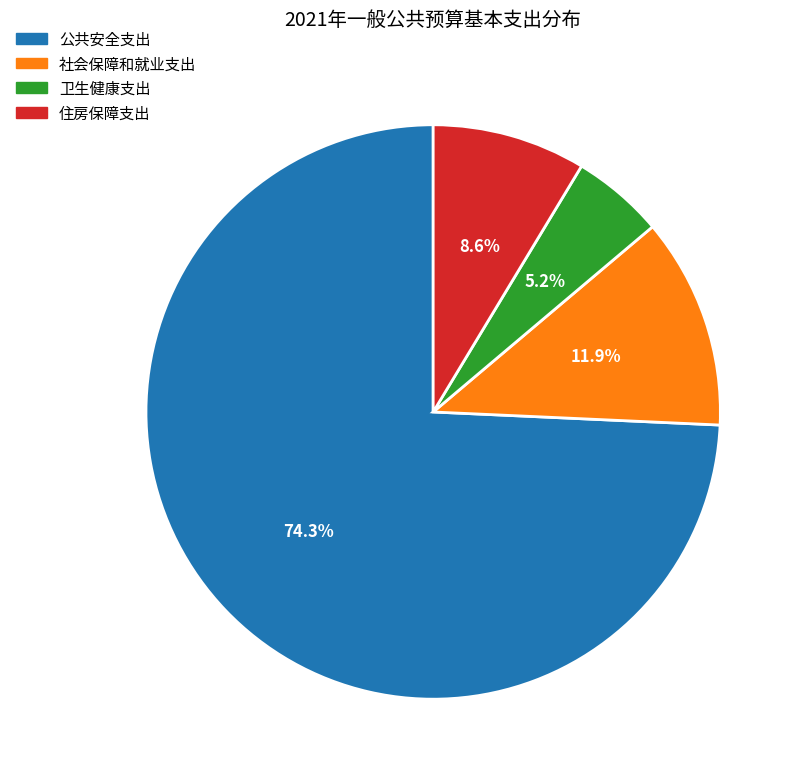

How many segments does this pie chart have?

4